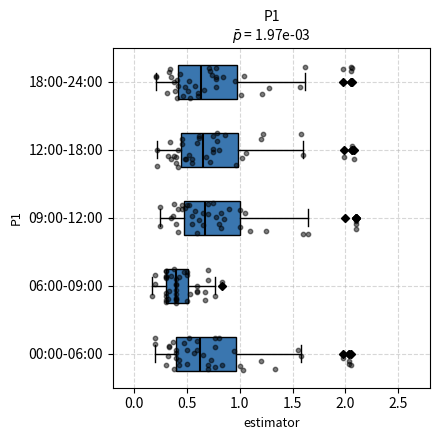

Which box has the furthest to the left median line?

06:00-09:00